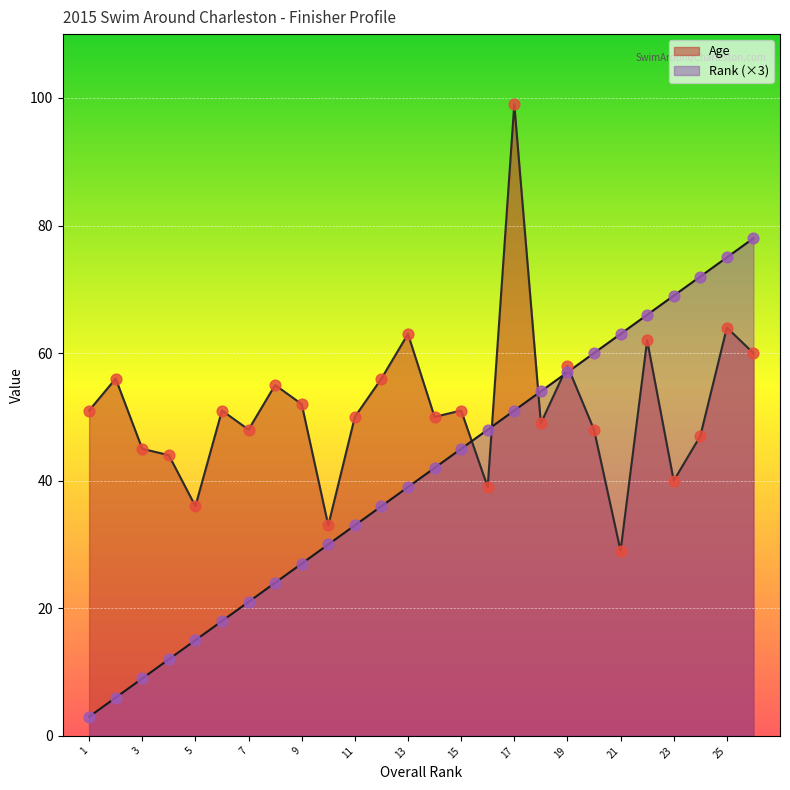

What is the total value across all series at 1?

54